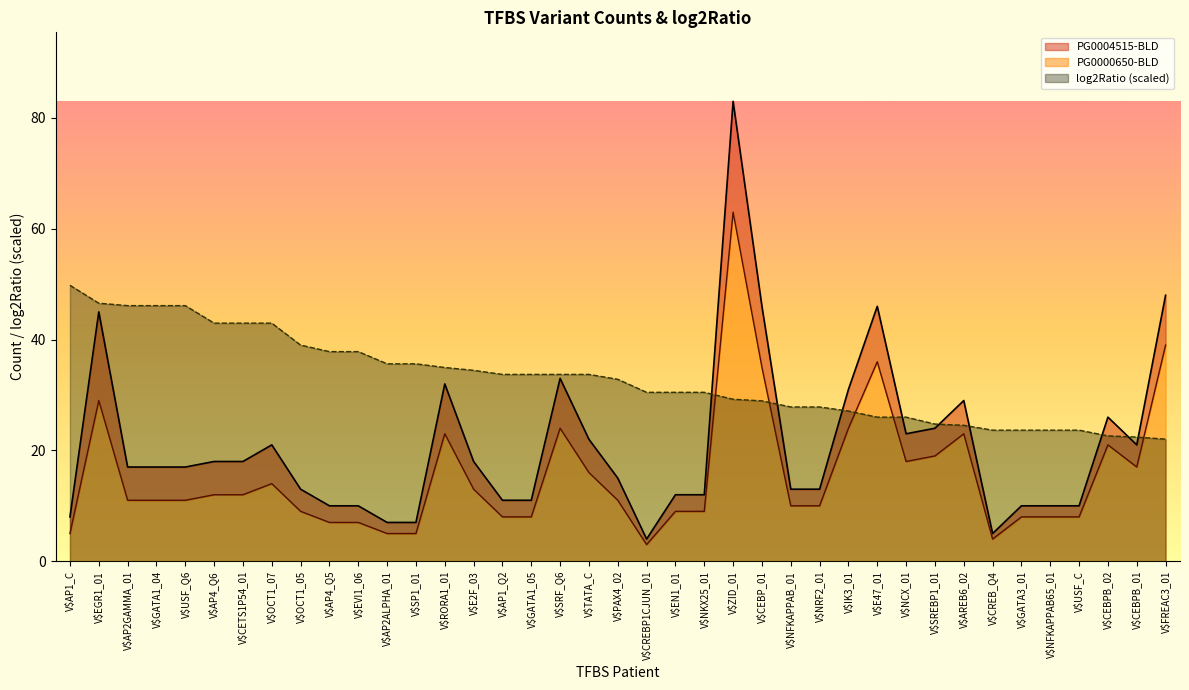

At which category does the chart reach its minimum across all series?

V$CREBP1CJUN_01